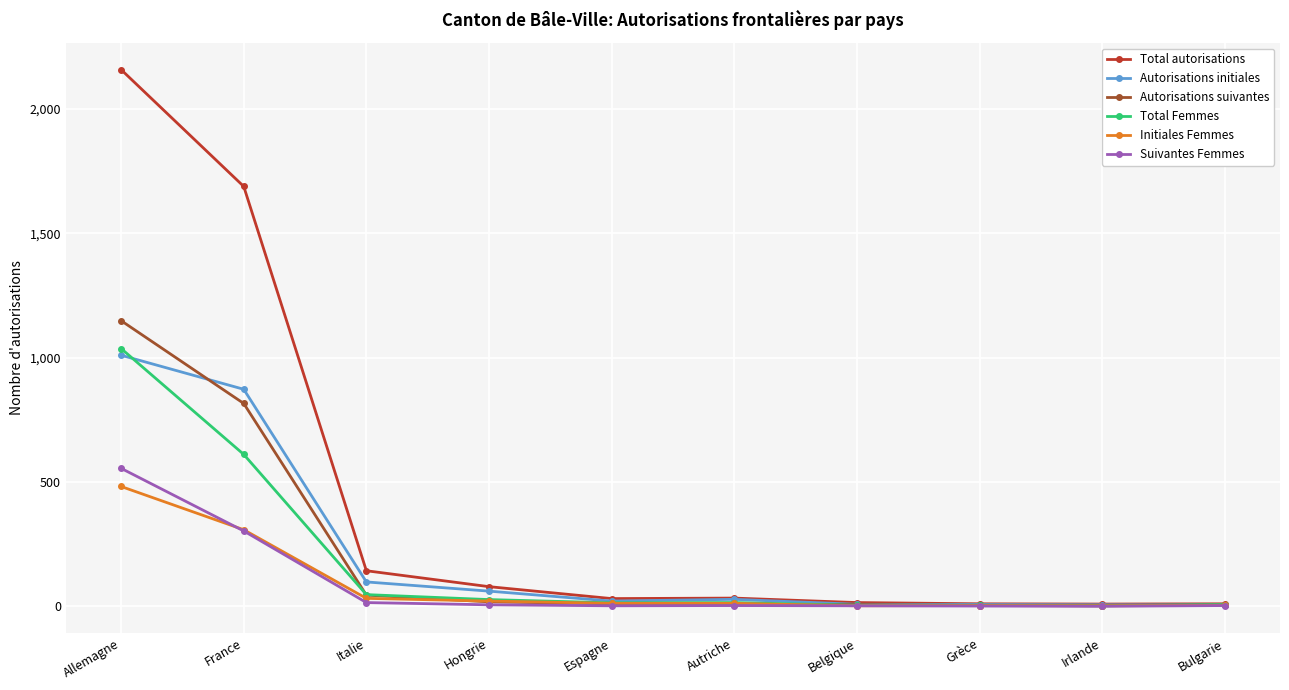

True or false: Total autorisations has a value of 31 at Espagne.

True